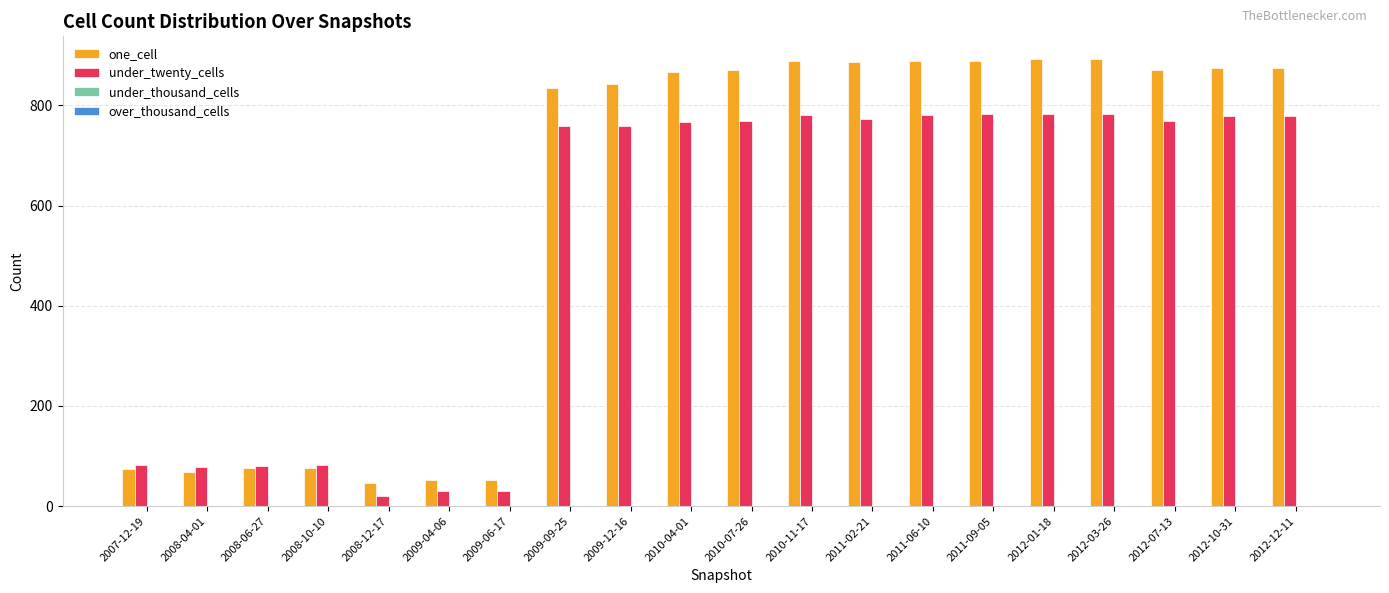

What is the average value of the one_cell series?

591